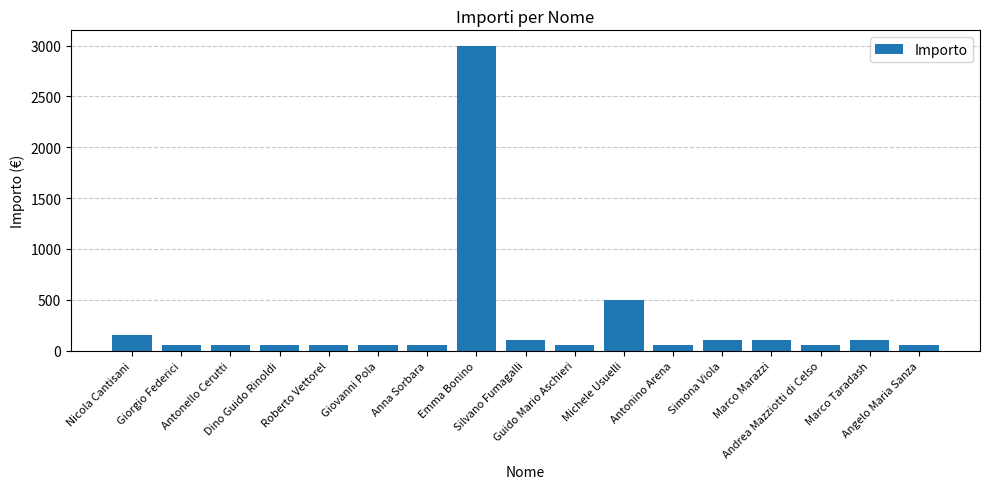

What is the difference between the maximum and minimum values?

2950